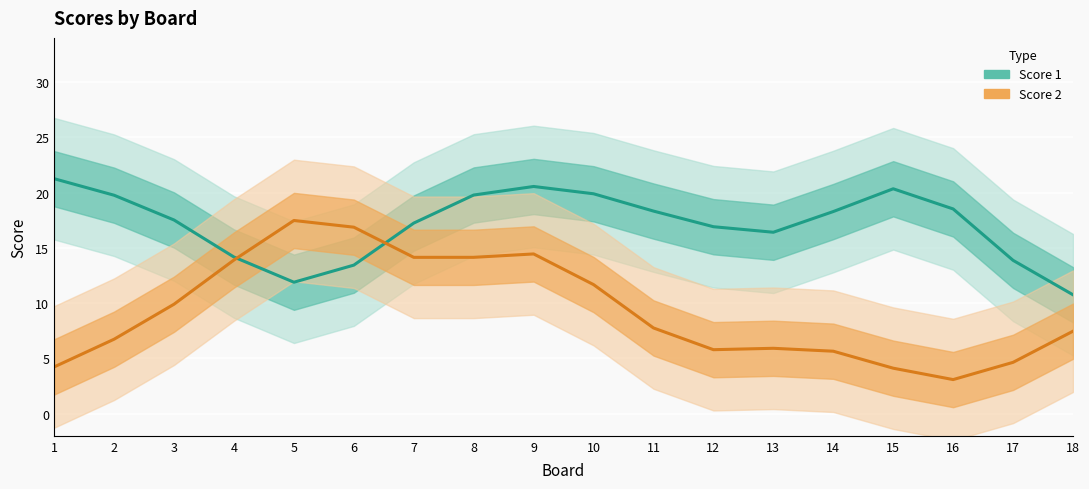

How many interior local peaks does the Score 1 series have?

2